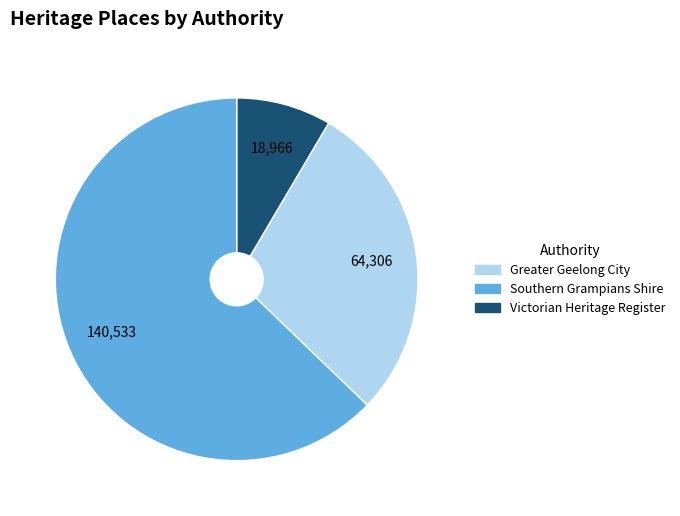

Is there any slice that represents more than half of the pie?

Yes